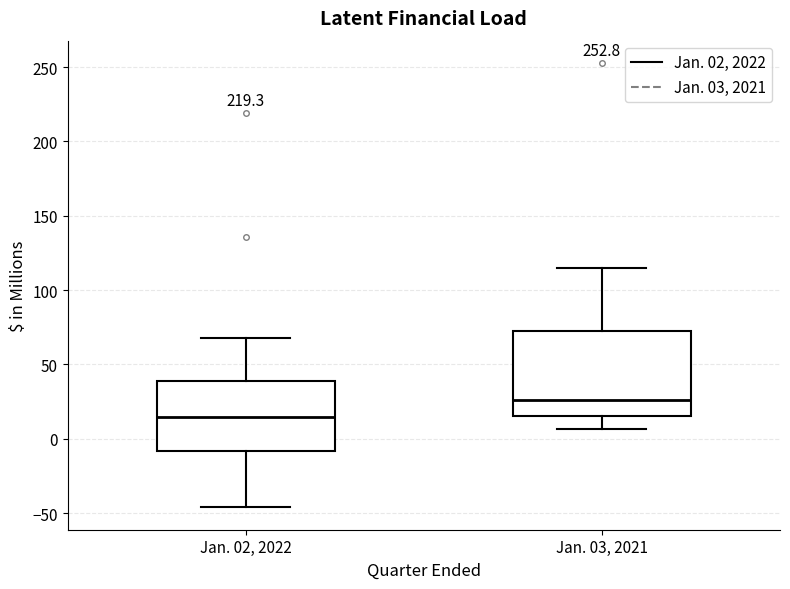

Reading left to right, read every box against the y-axis: the position of its median line, the range the box covers, and the ends of its whiskers. The values are not printed on the chart, so give them approximately, as read against the axis.

Jan. 02, 2022: median 15, box -10 to 40, whiskers -45 to 70
Jan. 03, 2021: median 25, box 15 to 75, whiskers 5 to 115